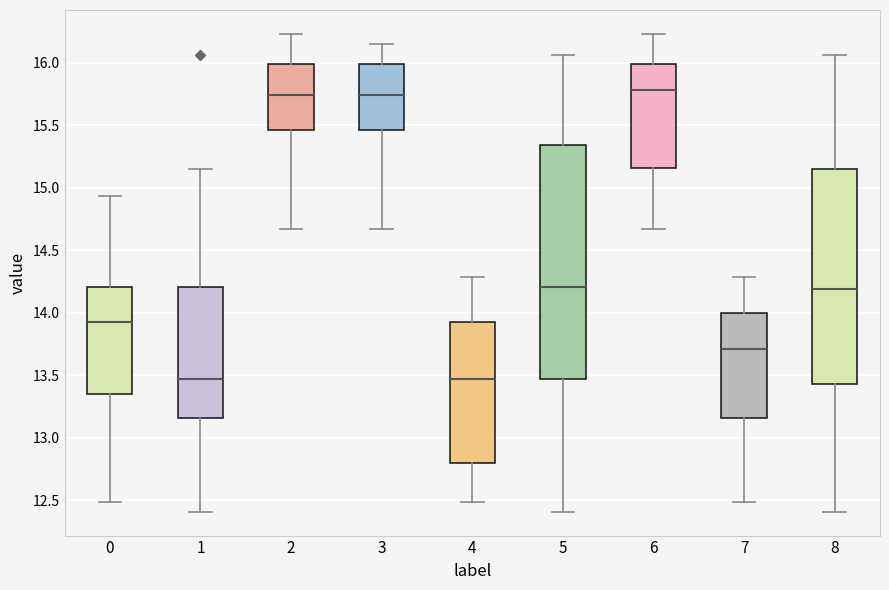

Comparing the boxes themselves (not the whiskers), which one is the tallest?

5